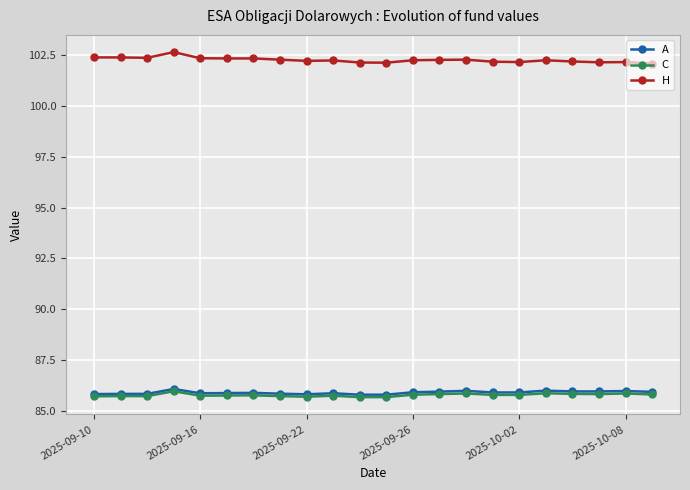

True or false: A has more than 1 interior local peaks.

True